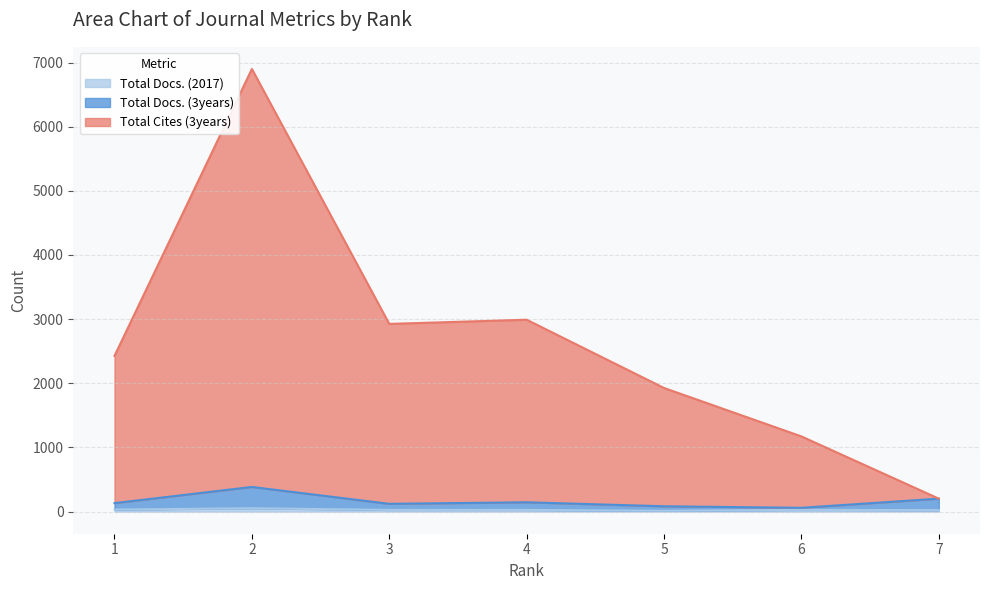

What is the difference between the highest and lowest values at 3?

2900